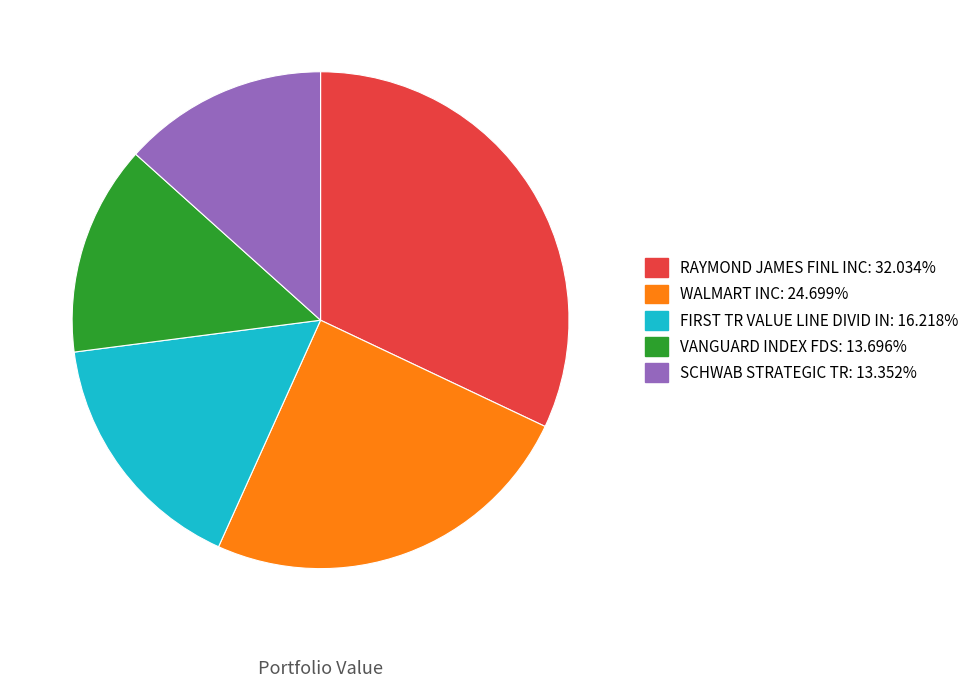

Does WALMART INC account for over 50% of the chart?

No